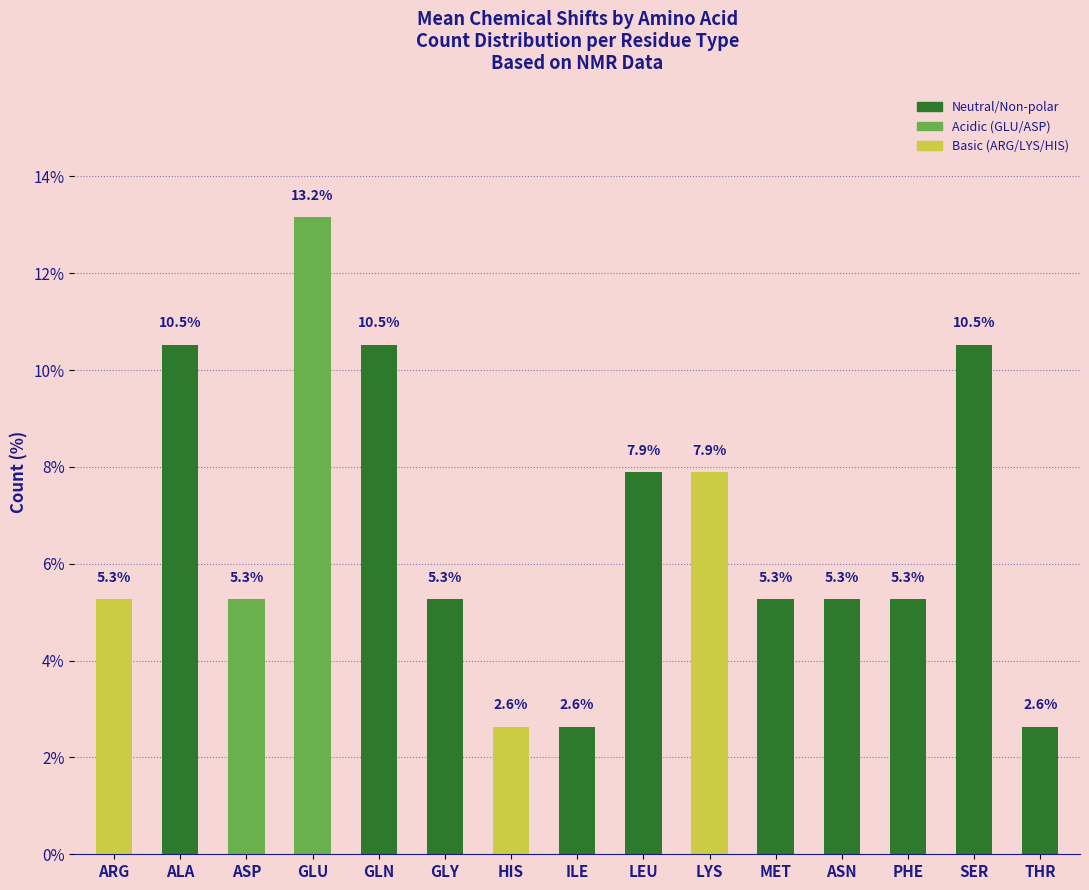

What is the change in value from ALA to GLU?

+2.6